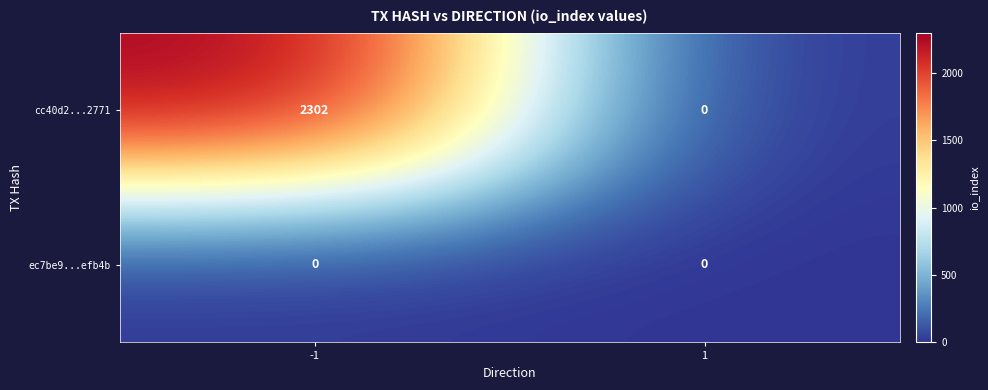

How many positive values does the cc40d2...2771 series have?

1